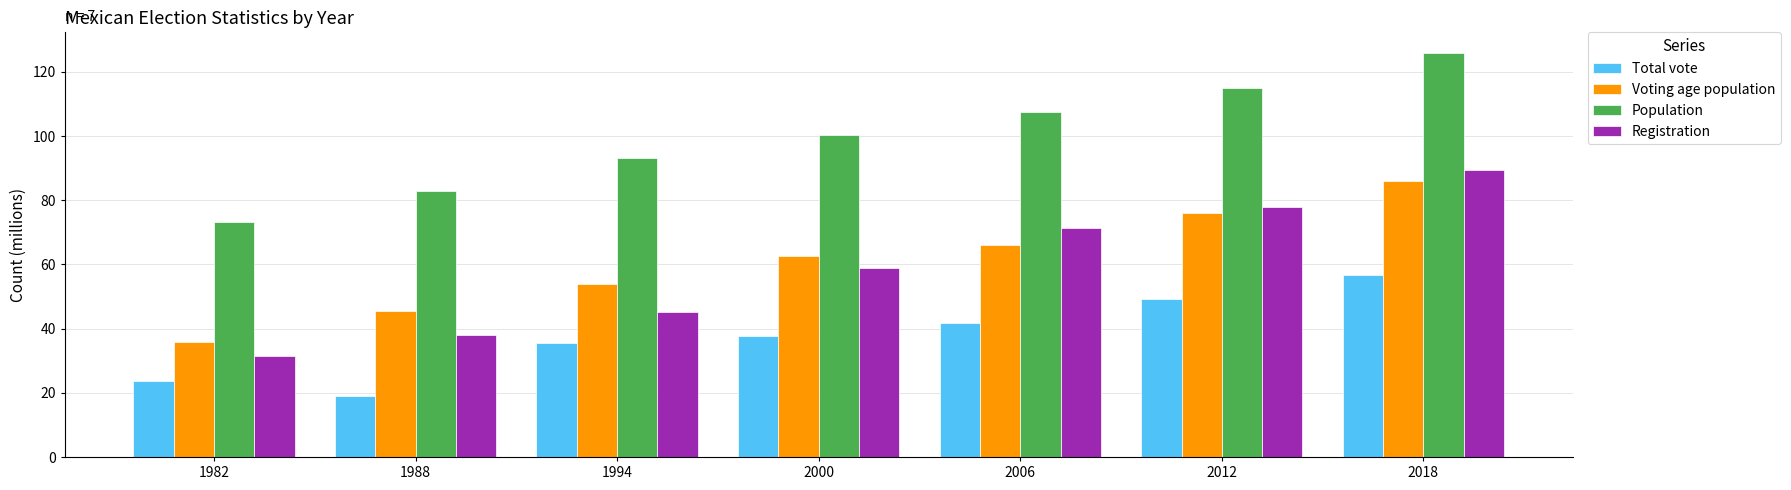

What is the value of the Total vote bar at the 7th from the left?

56.6